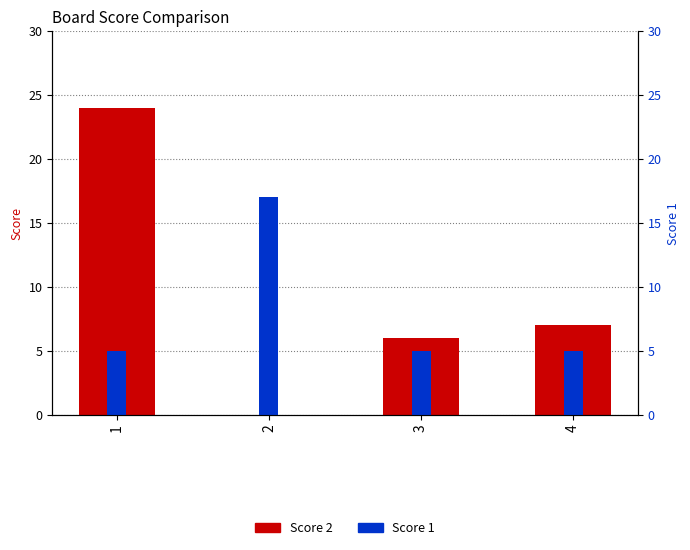

Where is Score 2 nearest to the value 12?

4